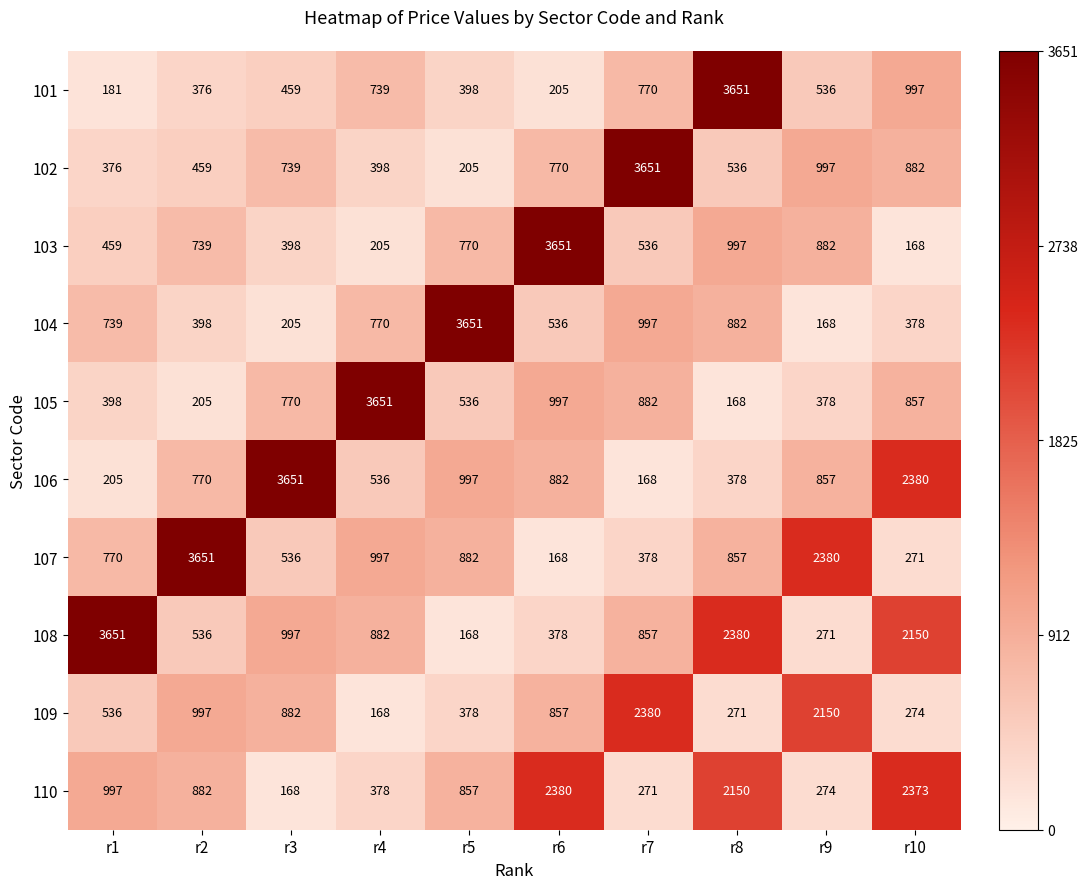

True or false: 107 has a value of 152 at r10.

False